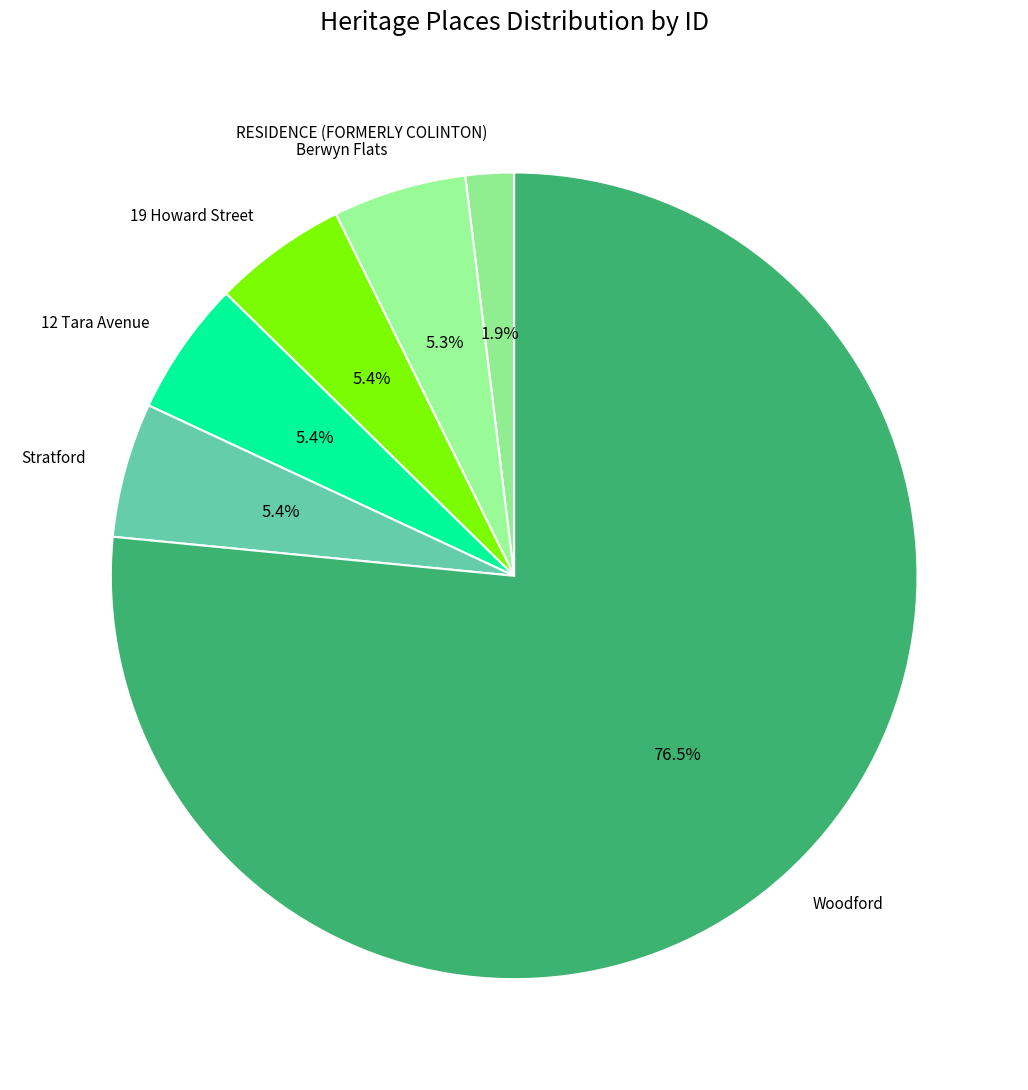

Combined, do Woodford and RESIDENCE (FORMERLY COLINTON) account for over 50%?

Yes